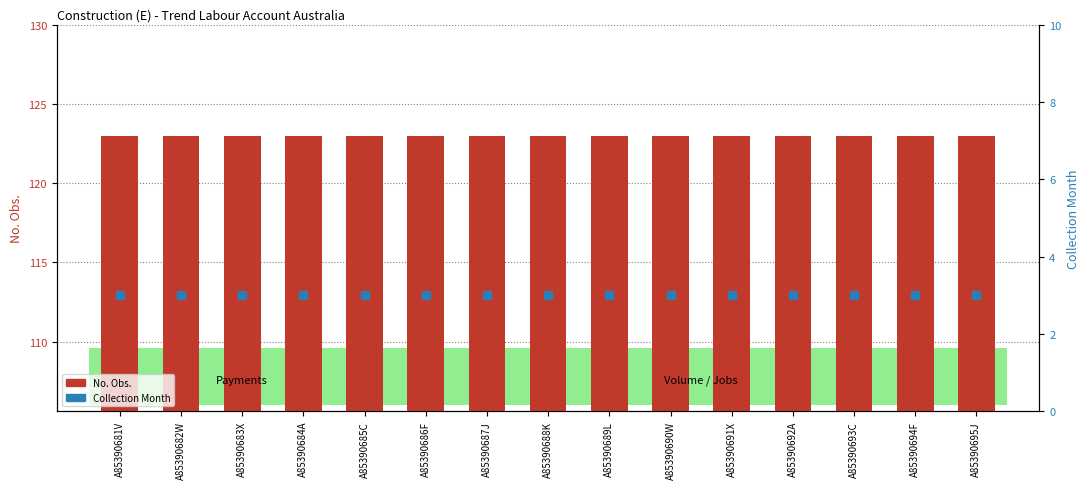

Which series contains the lowest Y value?

Collection Month